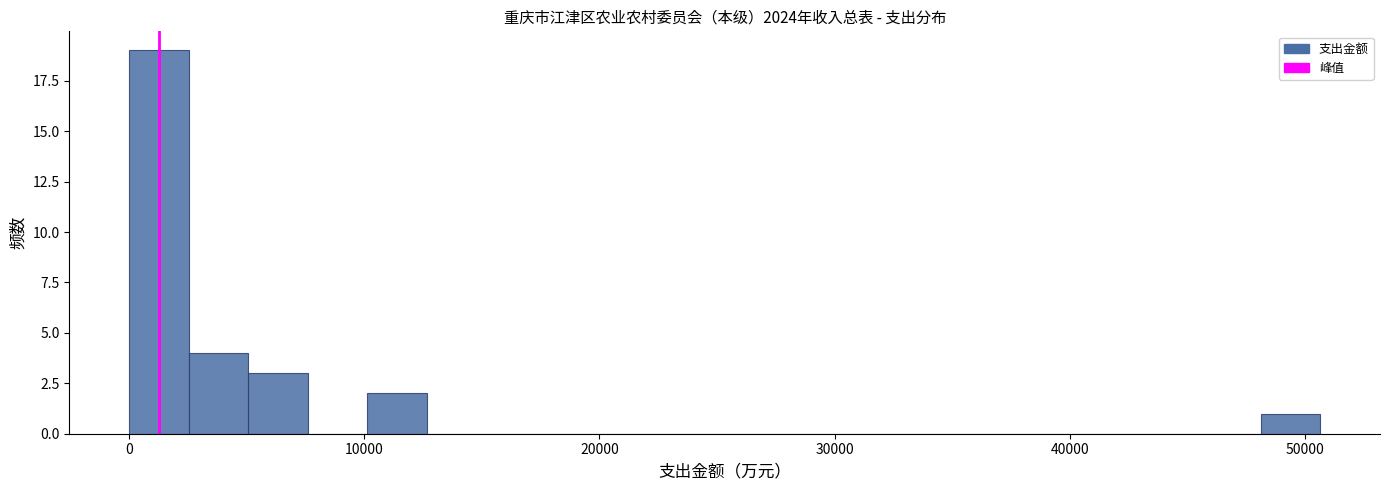

Around what value on the x-axis is the tallest bar? Give the approximate position of its centre, as read against the axis.

1000